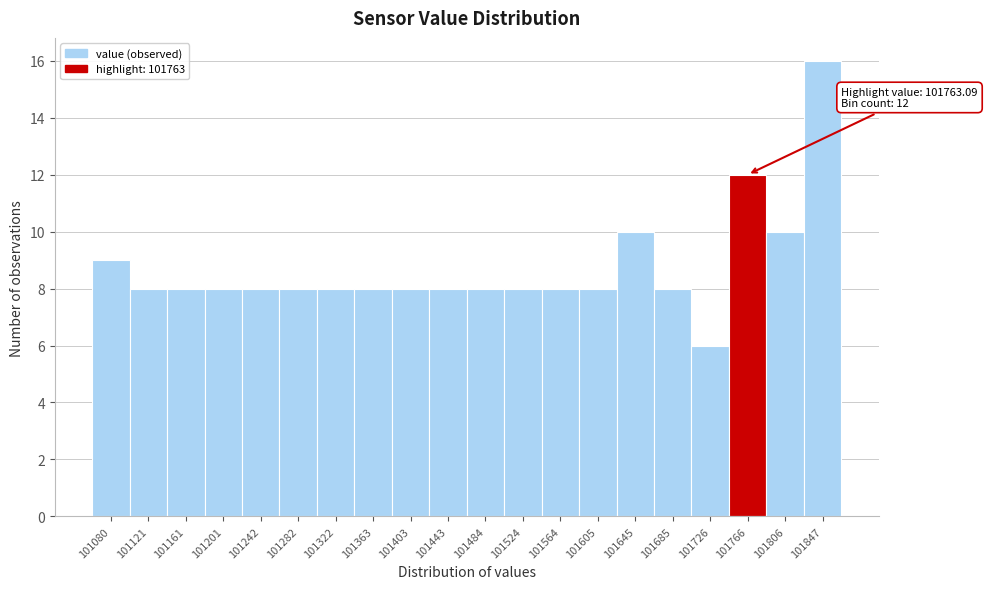

Which range on the x-axis has the tallest bar?

101825 to 101865